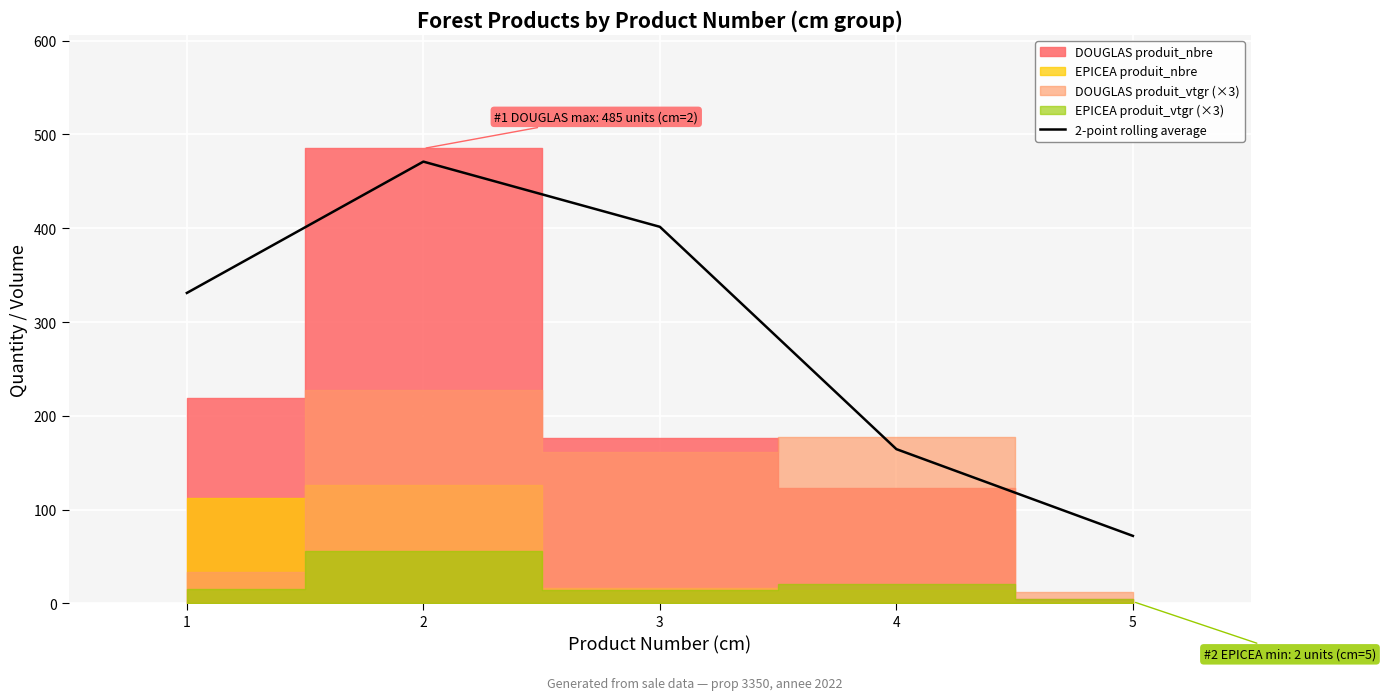

How many lines are shown in the chart?

1